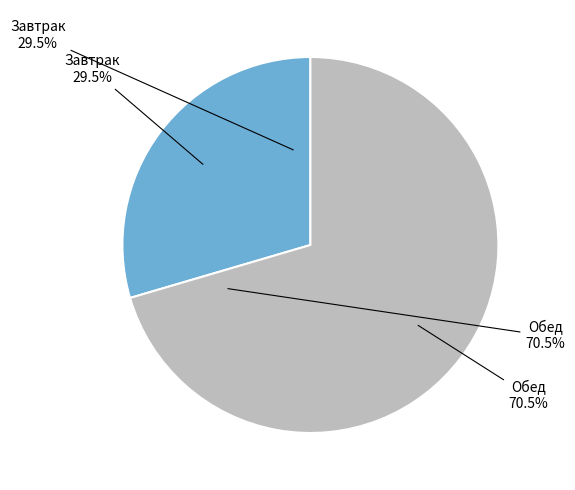

The Завтрак slice represents 30% of the pie. True or false?

True